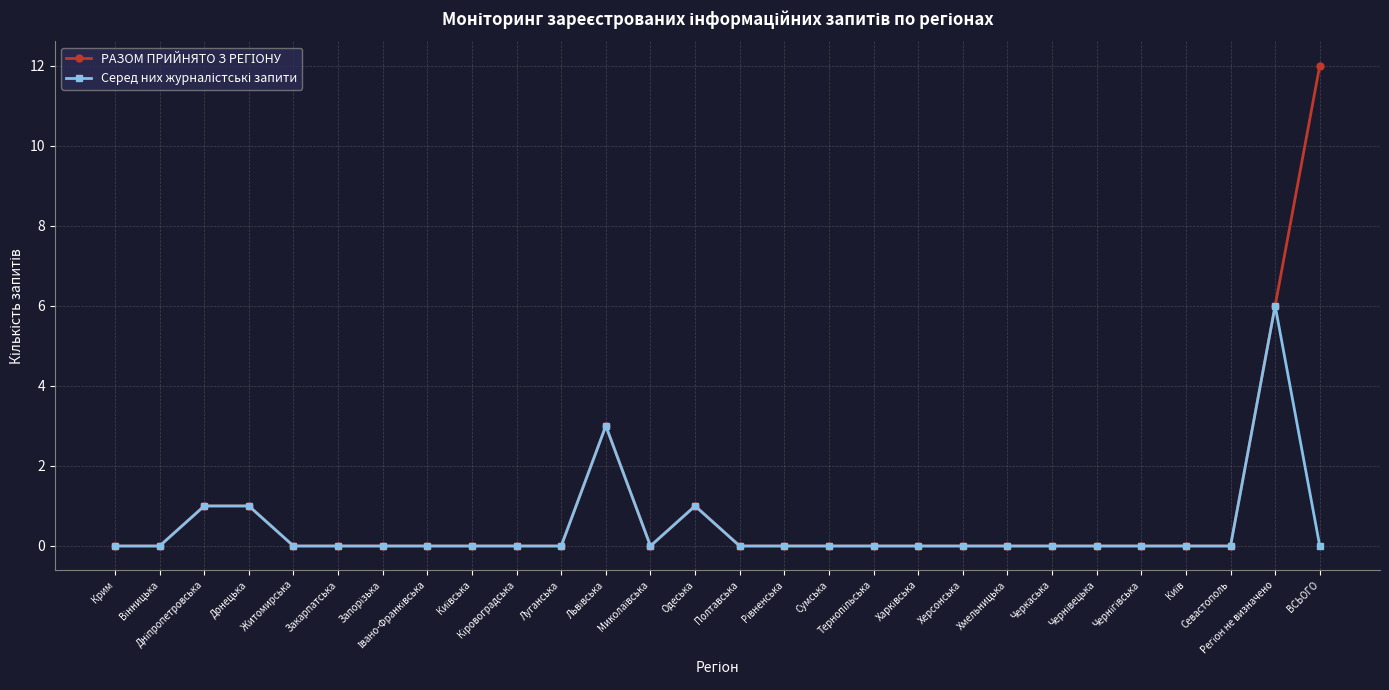

What is the greatest value displayed?

12